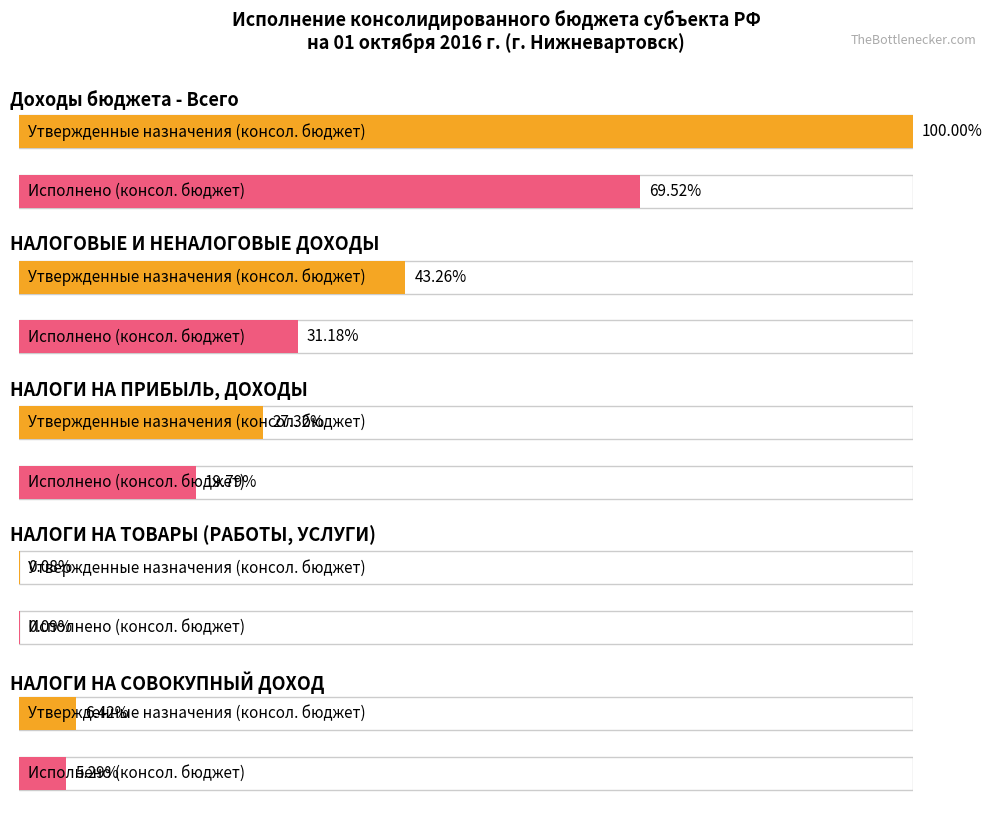

At which label does Исполнено (консол. бюджет) reach its peak?

Доходы бюджета - Всего